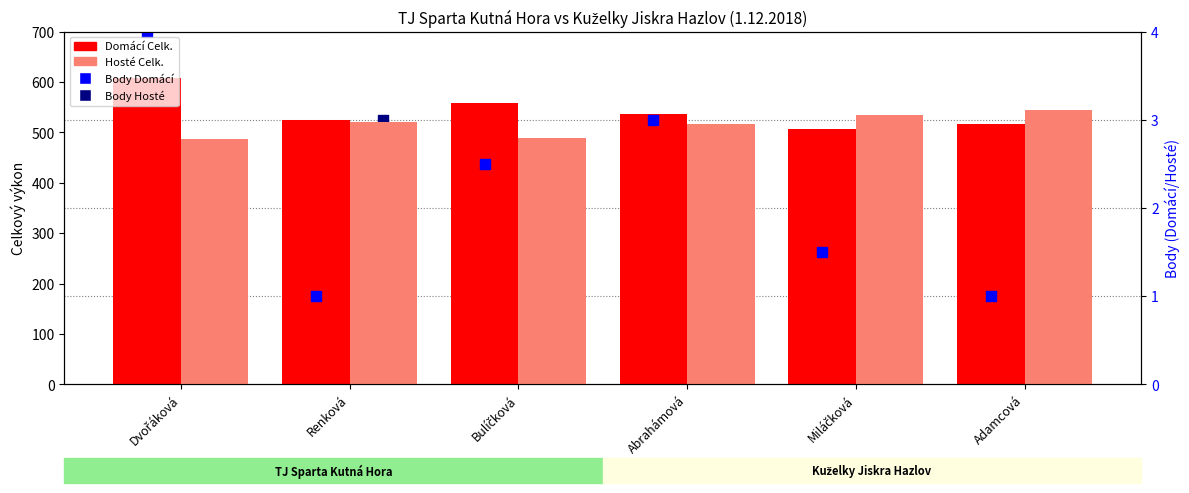

Which series has the largest total across all categories?

Domácí Celk.